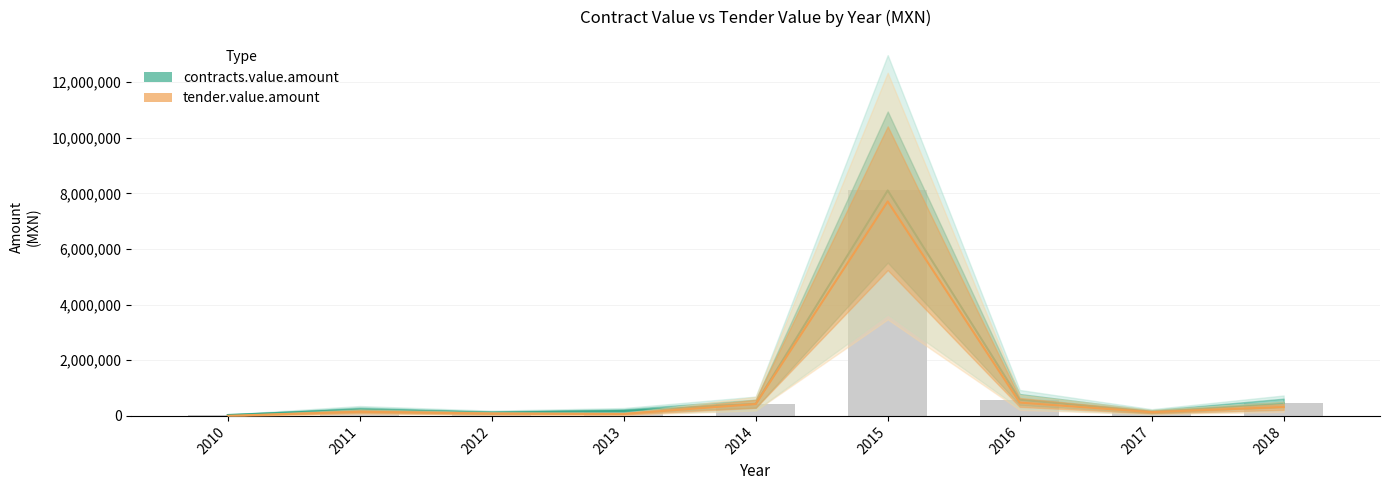

Between 2012 and 2016, which is larger?

2016